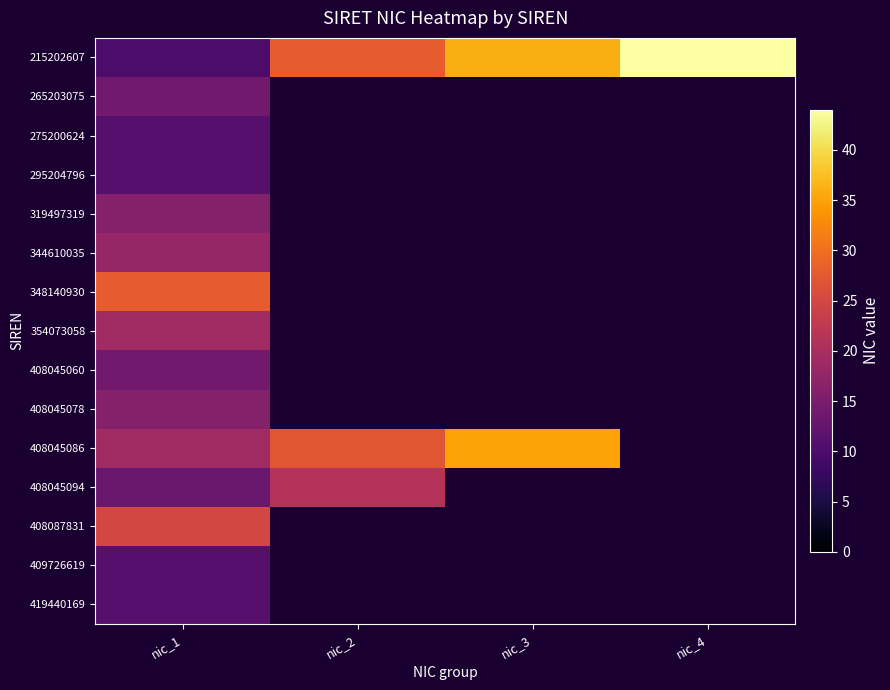

At which label is 344610035 closest to 18?

nic_1